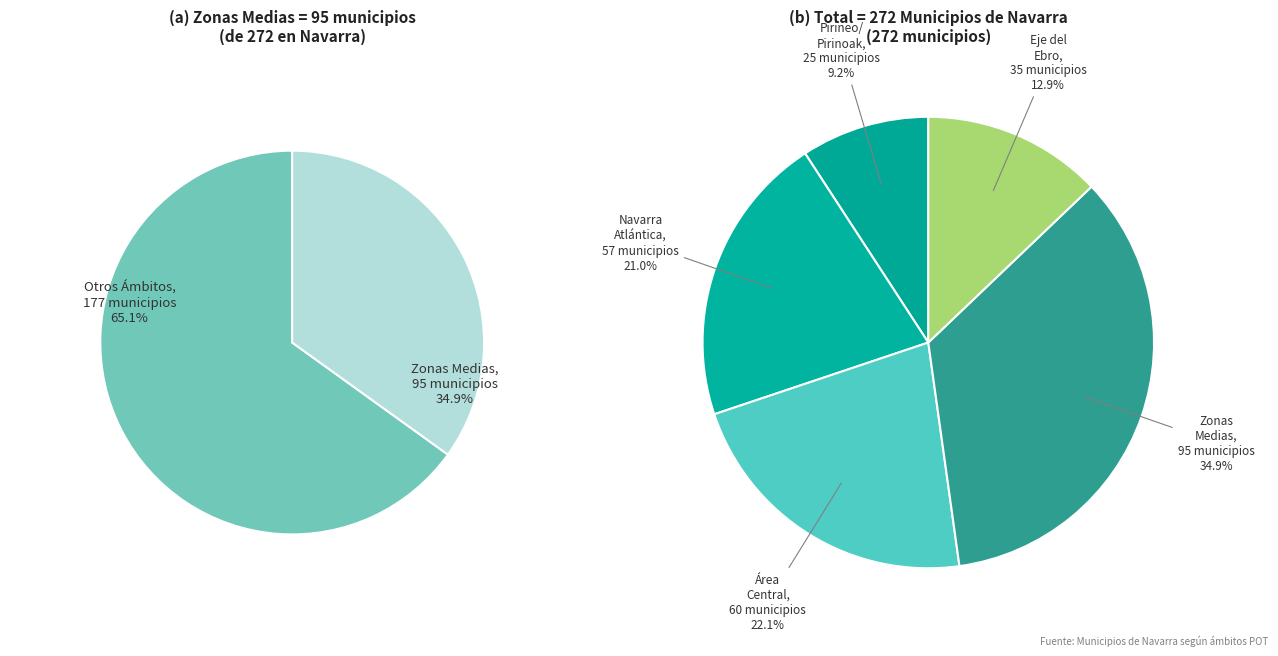

Is there any slice that represents more than half of the pie?

No